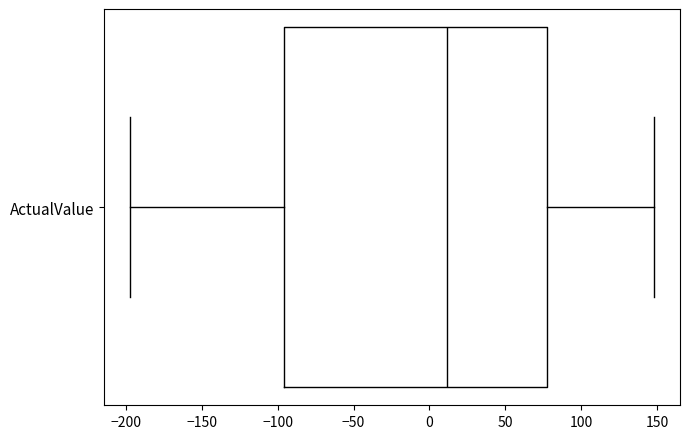

Read this box plot against the x-axis: the position of the median line, the range covered by the box, and the ends of both whiskers. The values are not printed on the chart, so give them approximately, as read against the axis.

median 10, box -95 to 80, whiskers -195 to 150